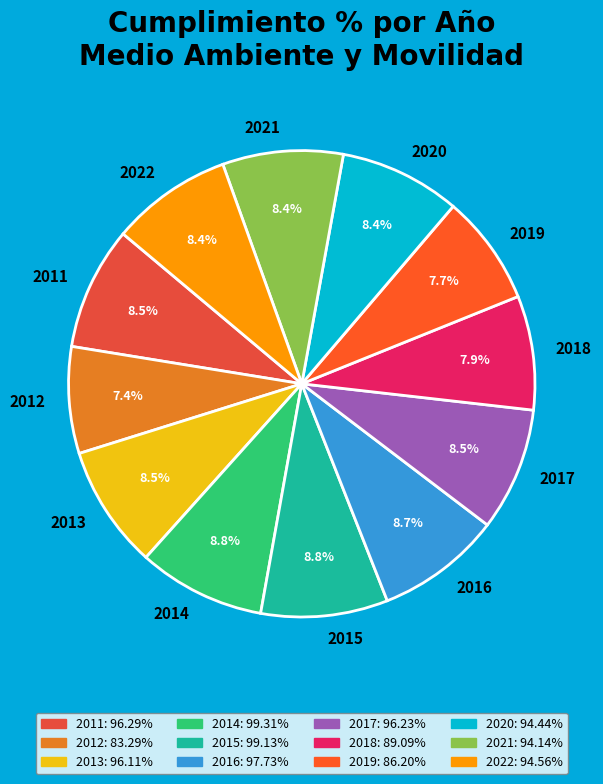

Is the sum of 2015 and 2018 greater than half?

No